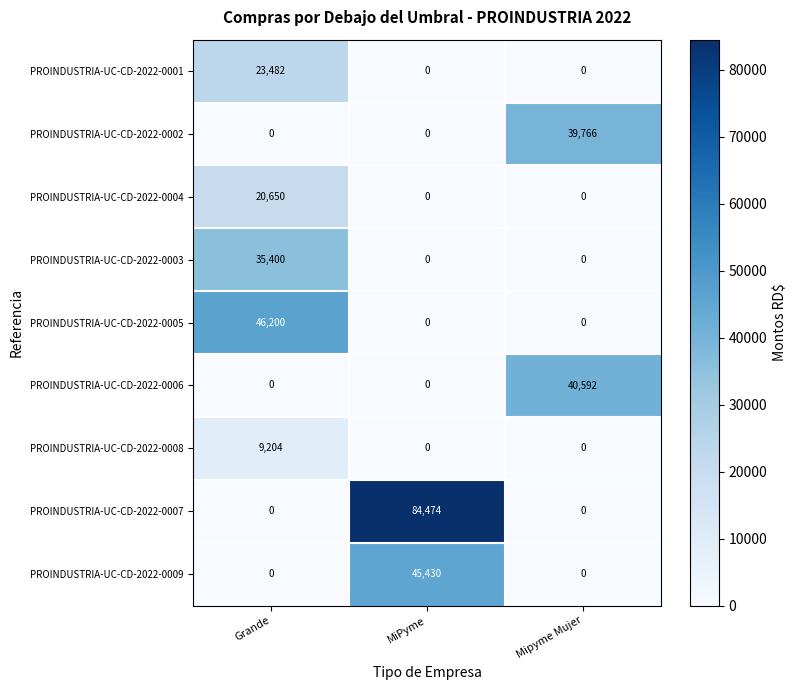

What is the difference between the highest and lowest values at MiPyme?

84474